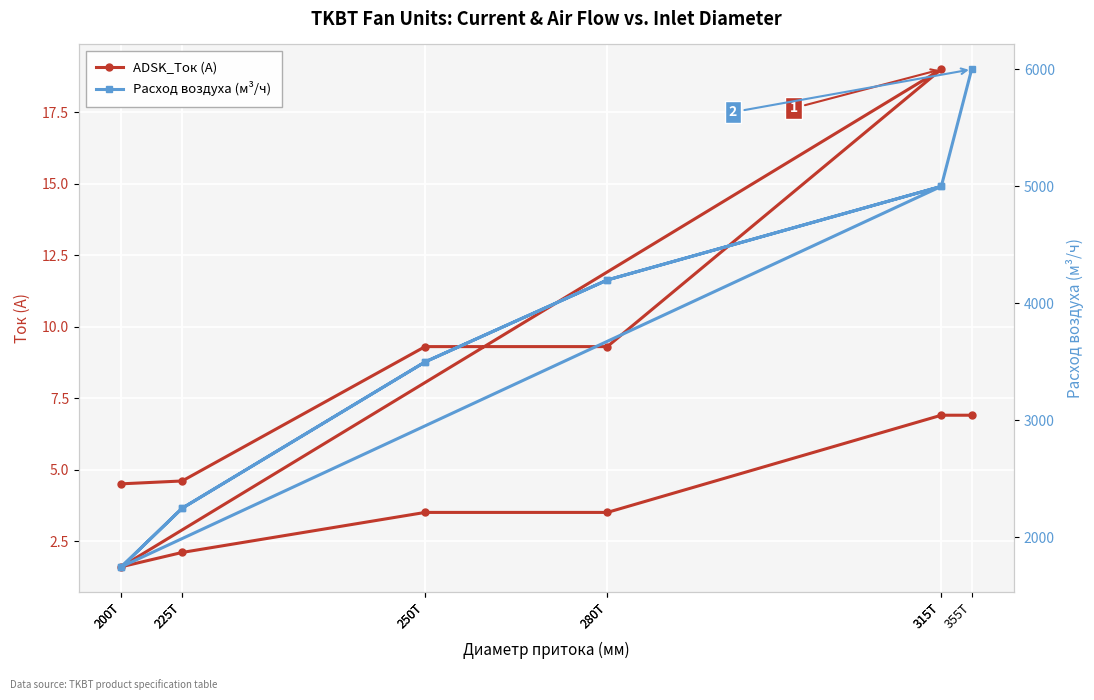

Rank the series by their maximum value, from lowest to highest.

ADSK_Ток (A), Расход воздуха (м³/ч)